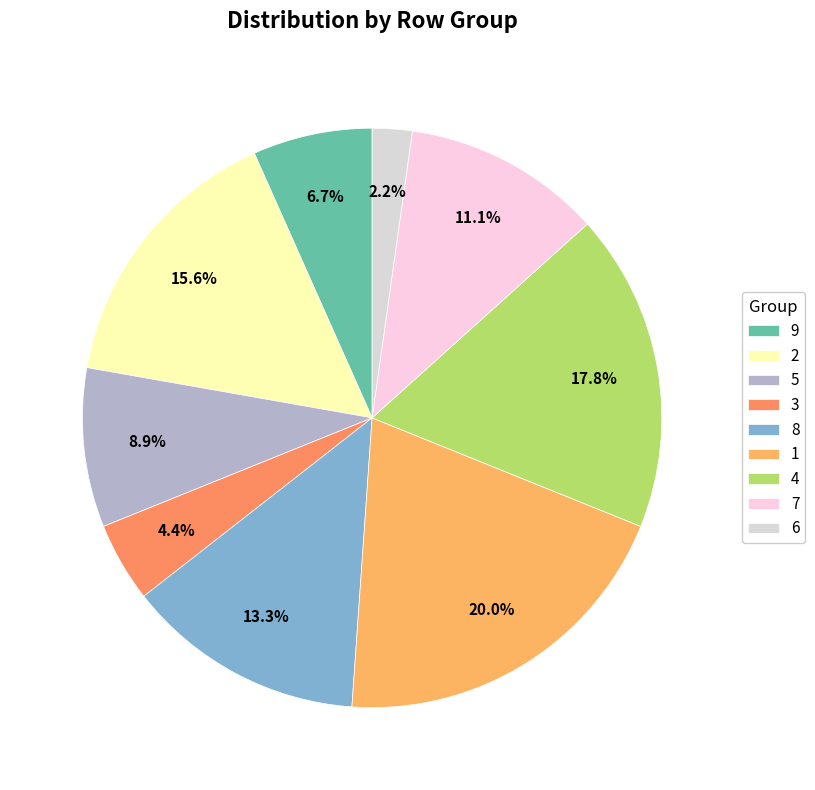

Count the number of slices in the pie.

9